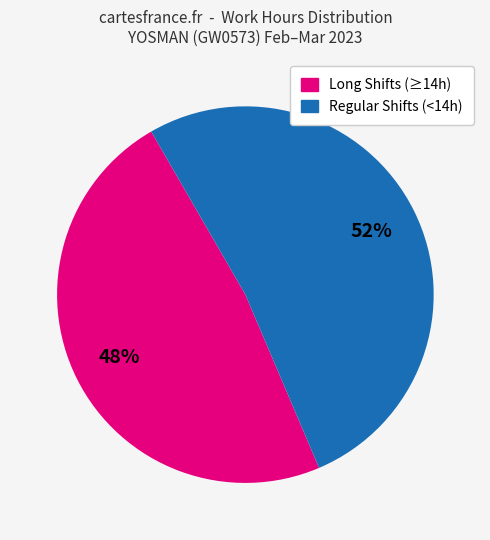

To the nearest percent, what is the difference between the largest and smallest slice percentages?

4%